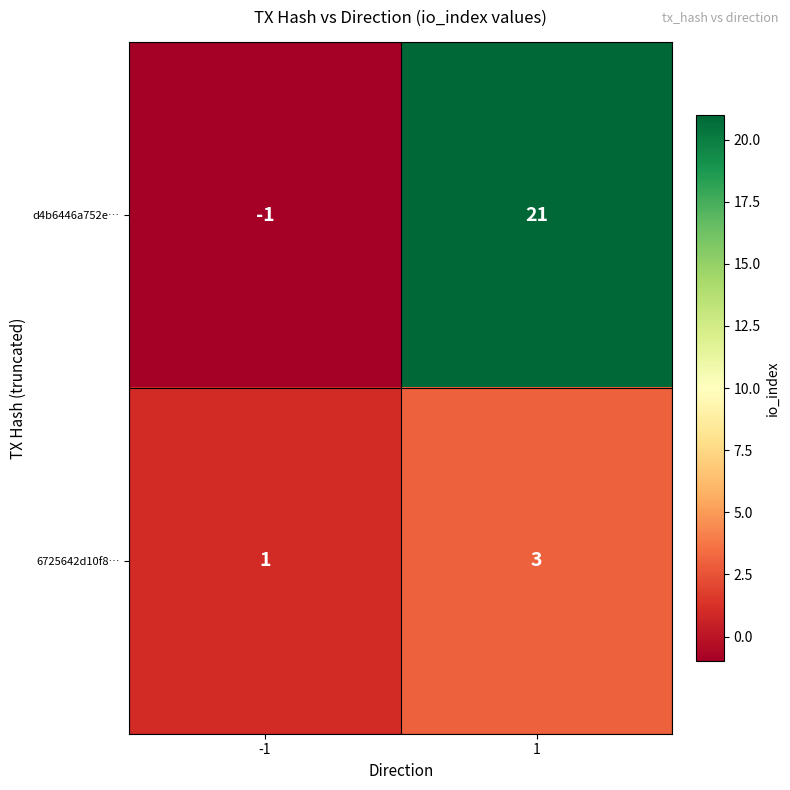

Which label corresponds to the smallest value in the chart?

-1